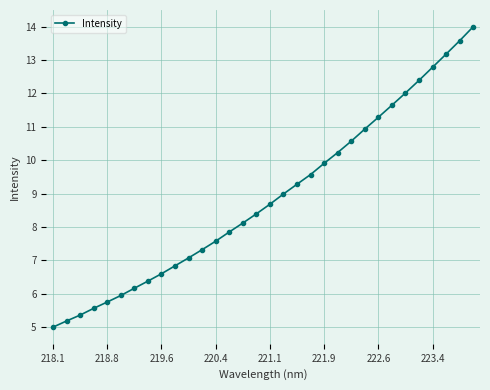

True or false: the data has more than 1 interior local peaks.

False